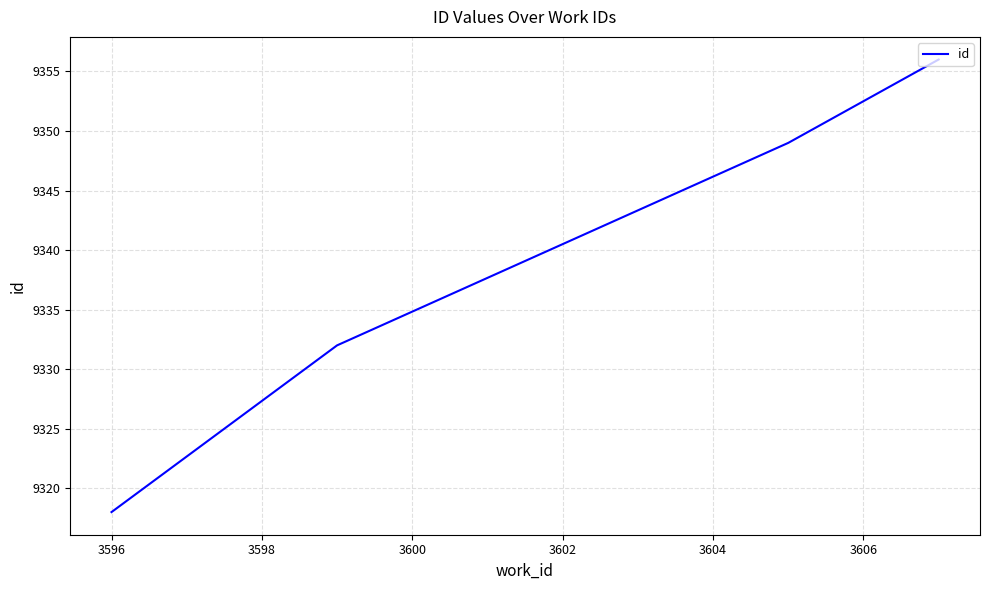

What is the minimum value shown in the chart?

9318